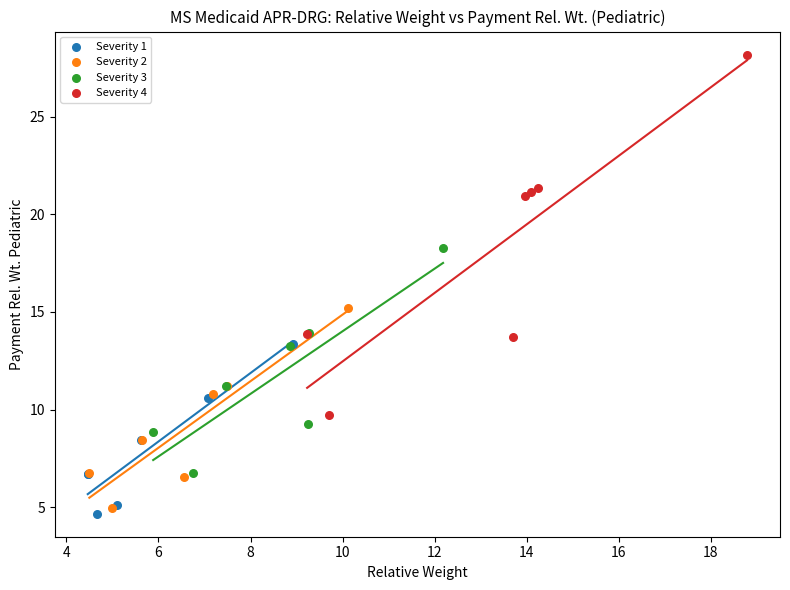

Which series reaches the maximum Y coordinate?

Severity 4